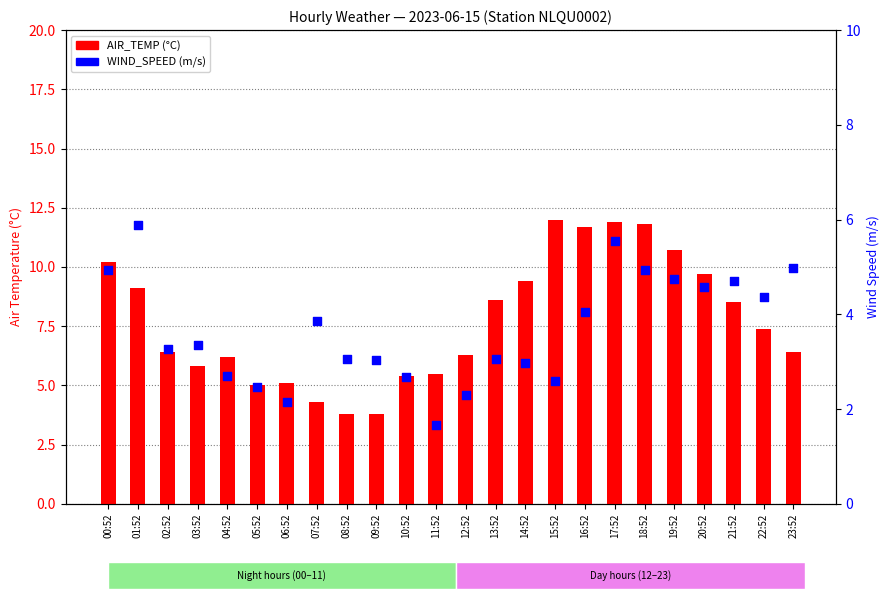

Which series contains the lowest Y value?

WIND_SPEED